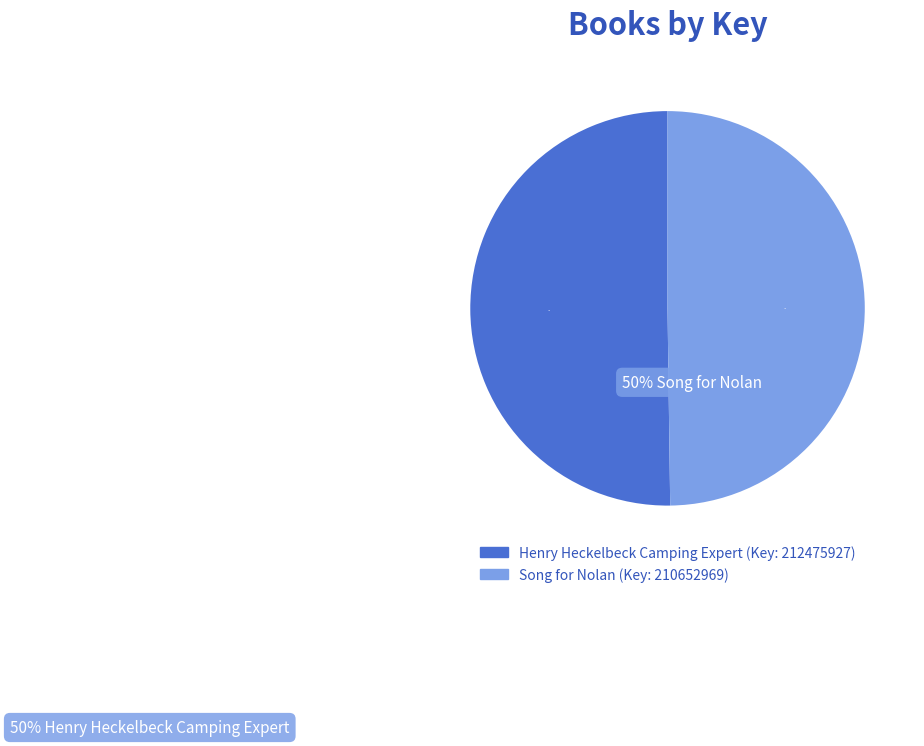

Approximately how many times larger is the value at Henry Heckelbeck Camping Expert (212475927) compared to Song for Nolan (210652969)?

1.0